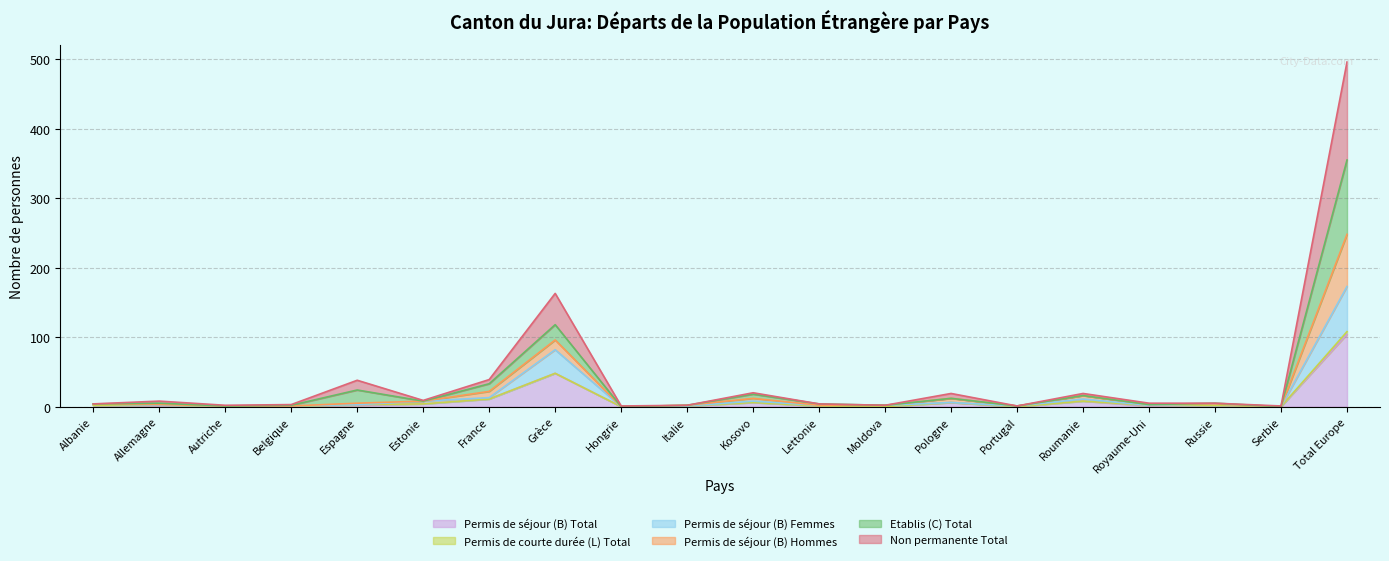

Which label corresponds to the largest value in the chart?

Total Europe